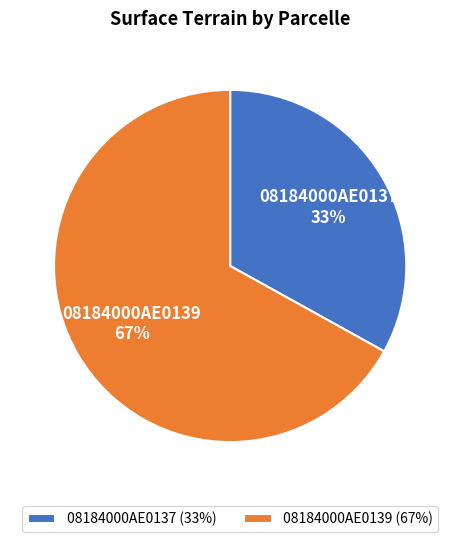

What is the ratio of the value at 08184000AE0139 to the value at 08184000AE0137?

2.0